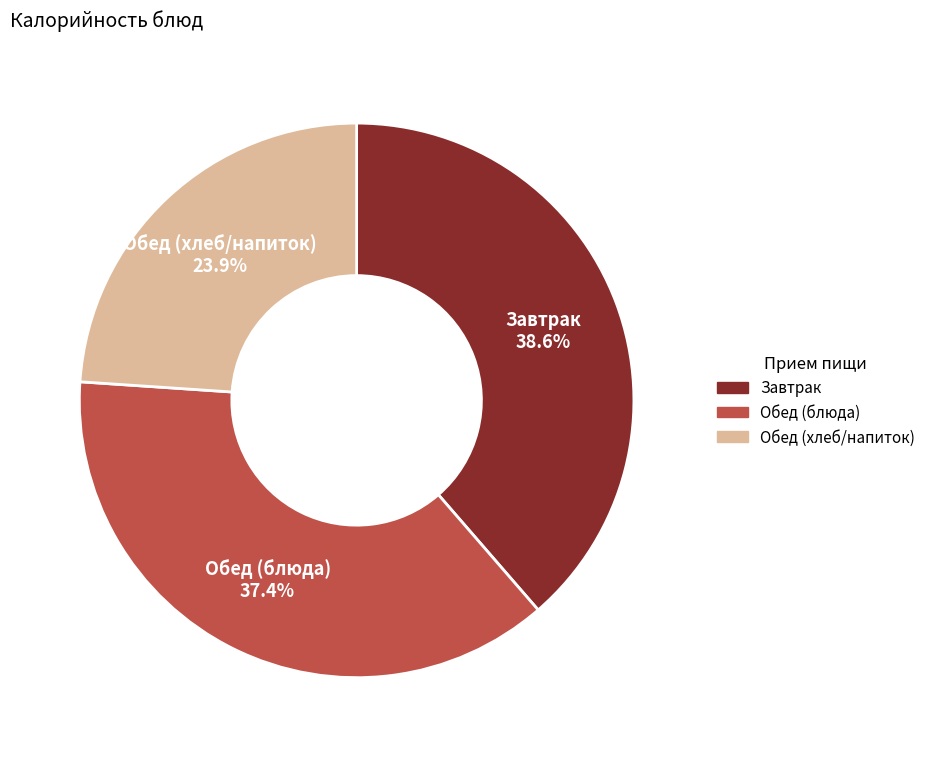

Is there a majority slice in this chart?

No